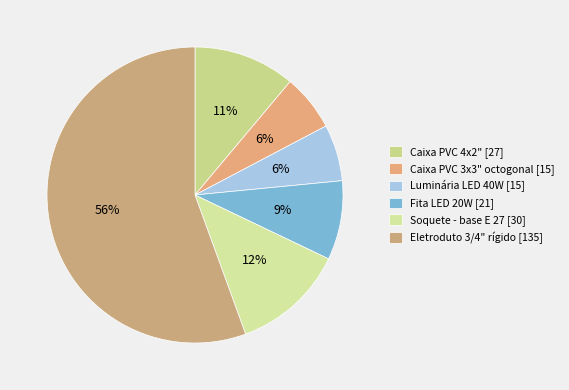

What is the change in value from Caixa PVC 4x2" to Soquete - base E 27?

+3